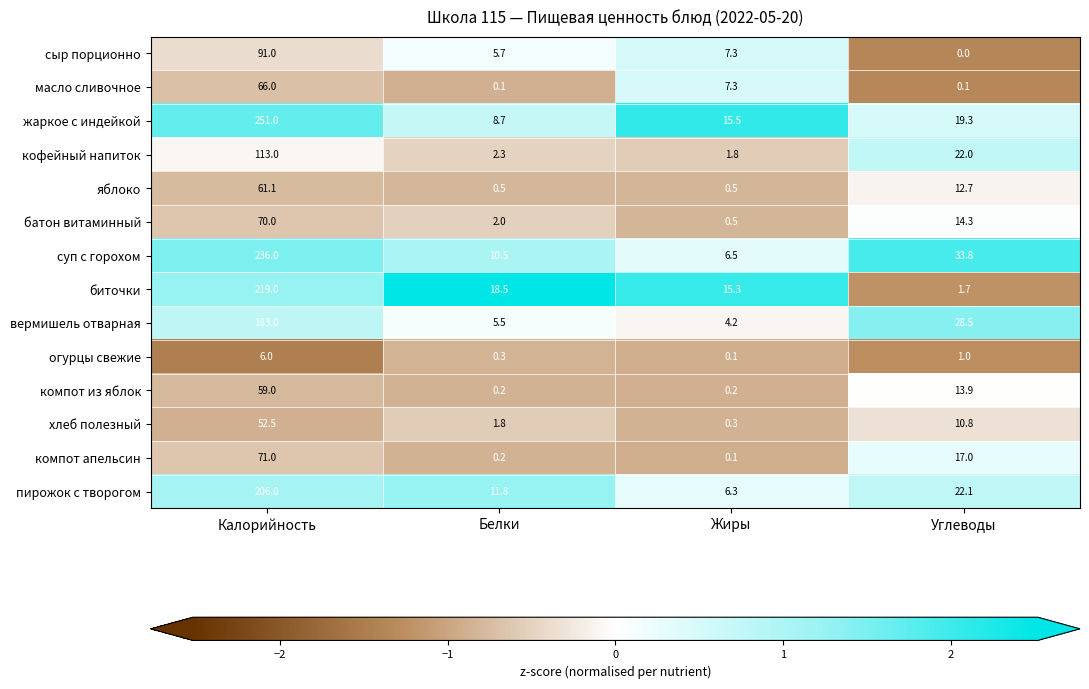

Between Белки and Углеводы, which series saw the biggest shift?

суп с горохом